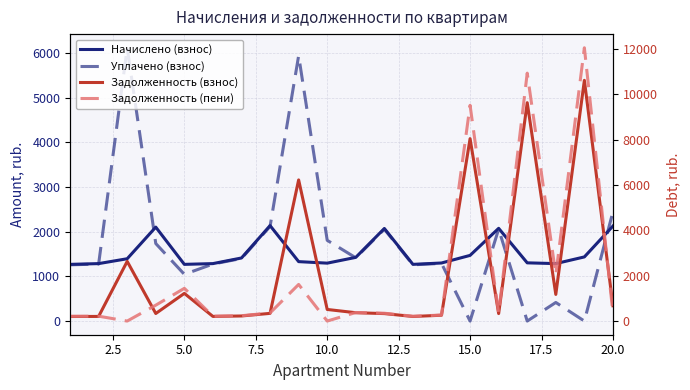

What is the value of the Задолженность (взнос) point at the 9th from the left?

6222.6